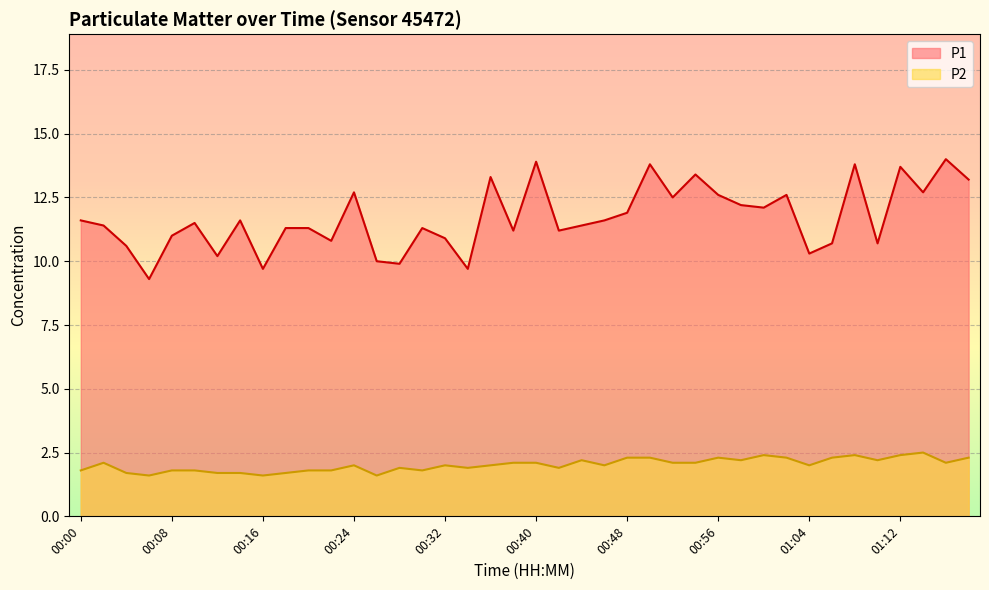

What is the sum of all P2 values?

80.8